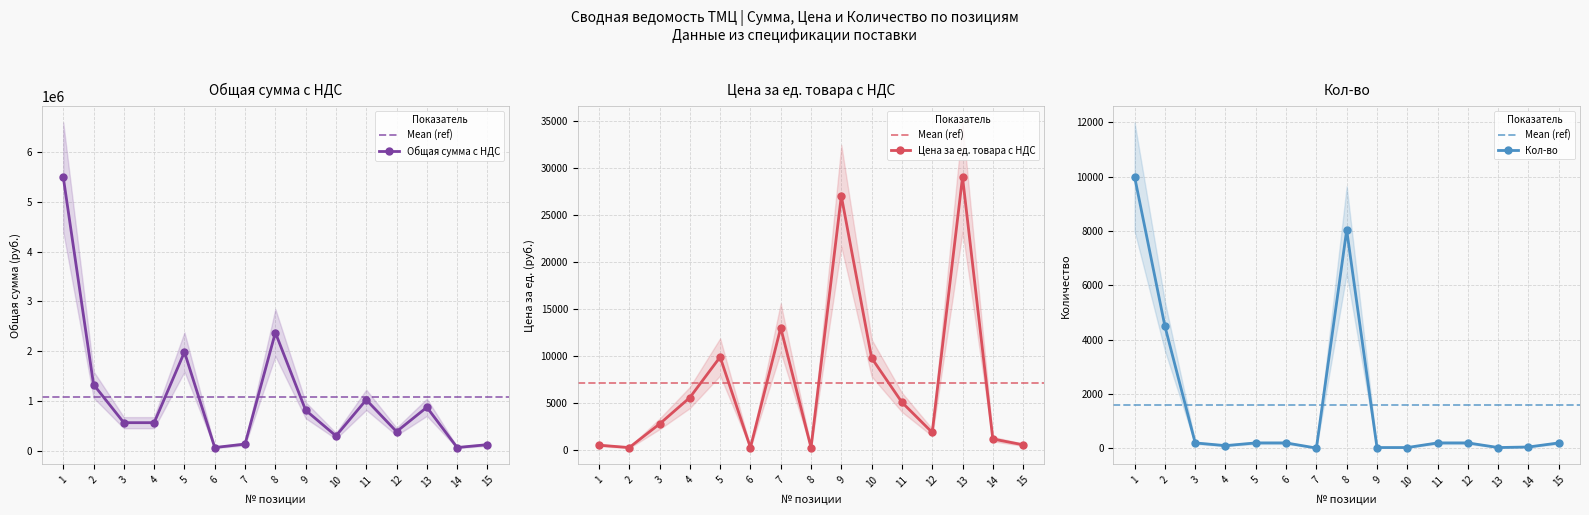

What is the approximate value of Цена за ед. товара с НДС at 4?

5600